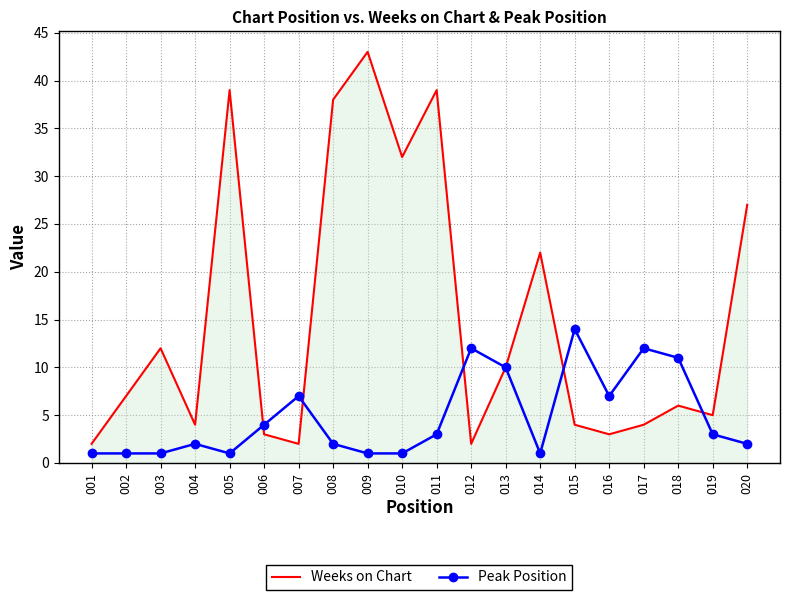

At which label is Weeks on Chart closest to 22?

014